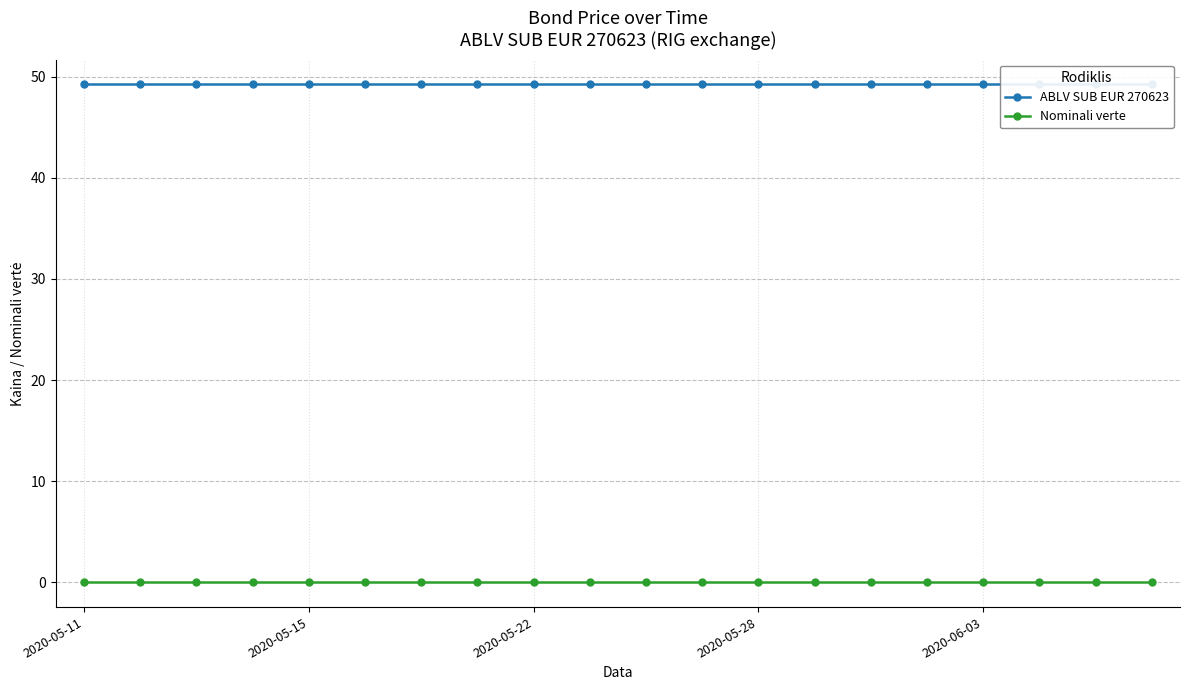

At 19, list the series in order from smallest to largest.

Nominali verte, ABLV SUB EUR 270623